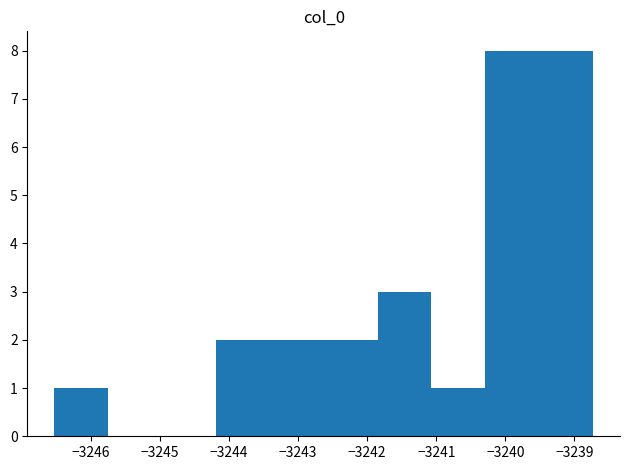

Reading left to right, list every bar in this chart as the range it spans on the x-axis followed by its height. Neither the bar edges nor the heights are printed on the chart, so give them approximately, as read against the axes.

-3246.5 to -3245.7: 1
-3245.7 to -3245.0: 0
-3245.0 to -3244.2: 0
-3244.2 to -3243.4: 2
-3243.4 to -3242.6: 2
-3242.6 to -3241.8: 2
-3241.8 to -3241.1: 3
-3241.1 to -3240.3: 1
-3240.3 to -3239.5: 8
-3239.5 to -3238.7: 8